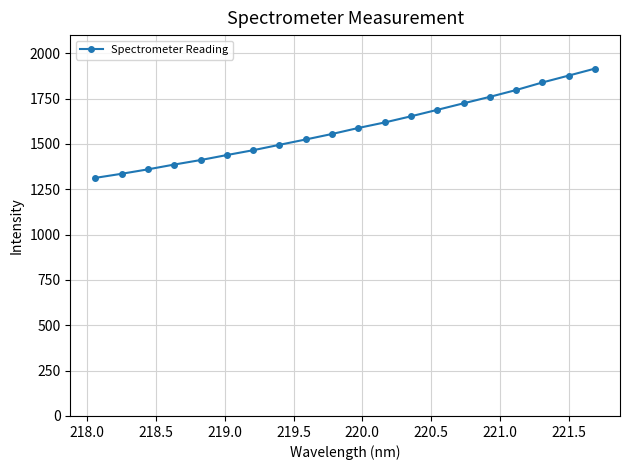

What is the smallest value displayed?

1312.8